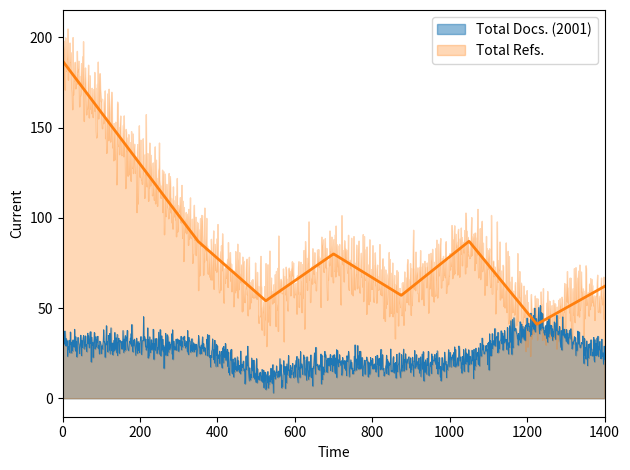

How many times do Total Docs. (2001) and Total Refs. cross each other?

2